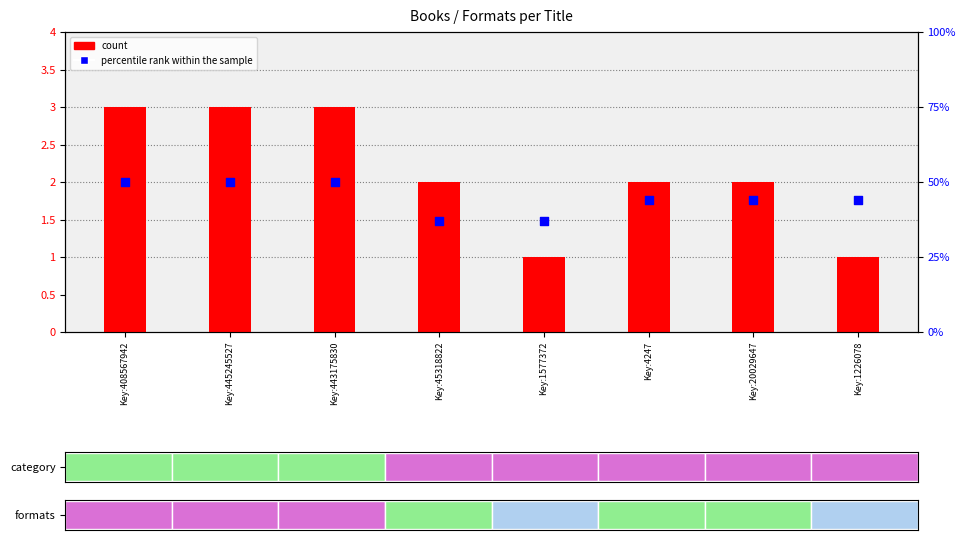

What are all the series names shown in the legend?

count, percentile rank within the sample